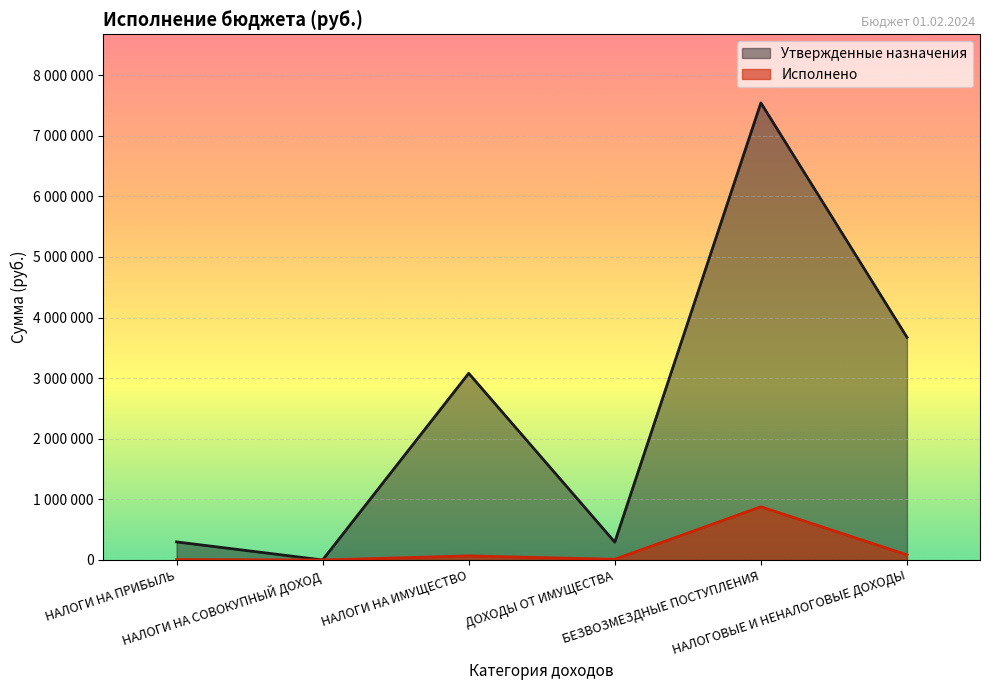

How many interior local valleys does the Утвержденные назначения series have?

2